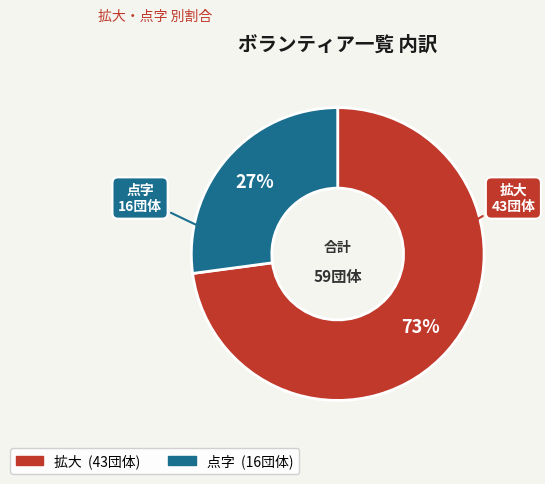

Which category accounts for the majority?

拡大